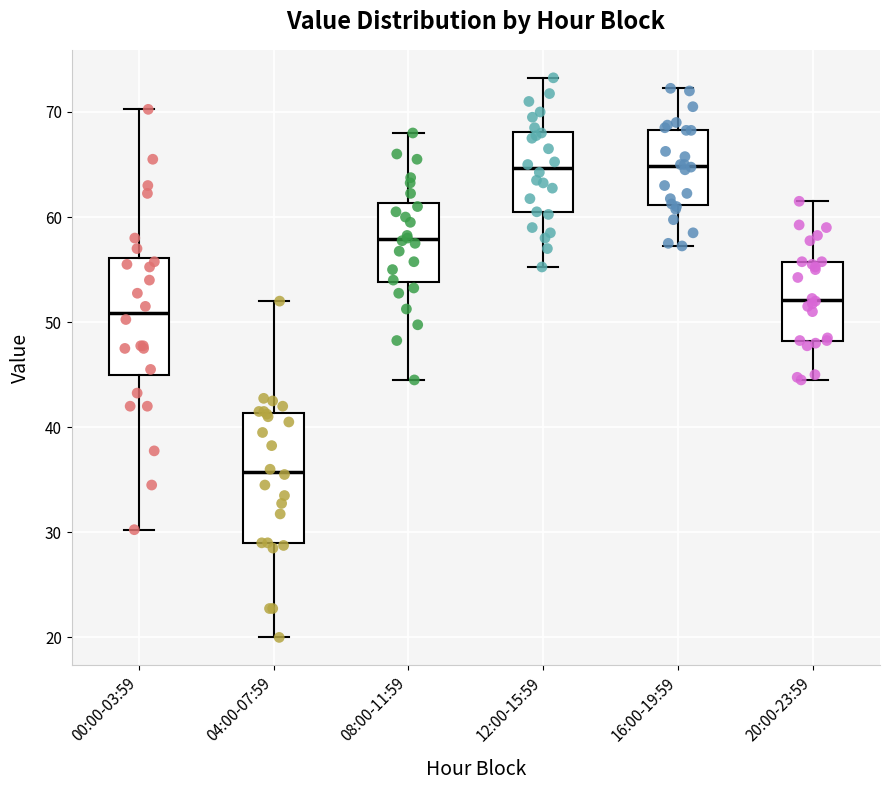

Reading left to right, read every box against the y-axis: the position of its median line, the range the box covers, and the ends of its whiskers. The values are not printed on the chart, so give them approximately, as read against the axis.

00:00-03:59: median 51, box 45 to 56, whiskers 30 to 70
04:00-07:59: median 36, box 29 to 41, whiskers 20 to 52
08:00-11:59: median 58, box 54 to 61, whiskers 45 to 68
12:00-15:59: median 65, box 60 to 68, whiskers 55 to 73
16:00-19:59: median 65, box 61 to 68, whiskers 57 to 72
20:00-23:59: median 52, box 48 to 56, whiskers 45 to 62